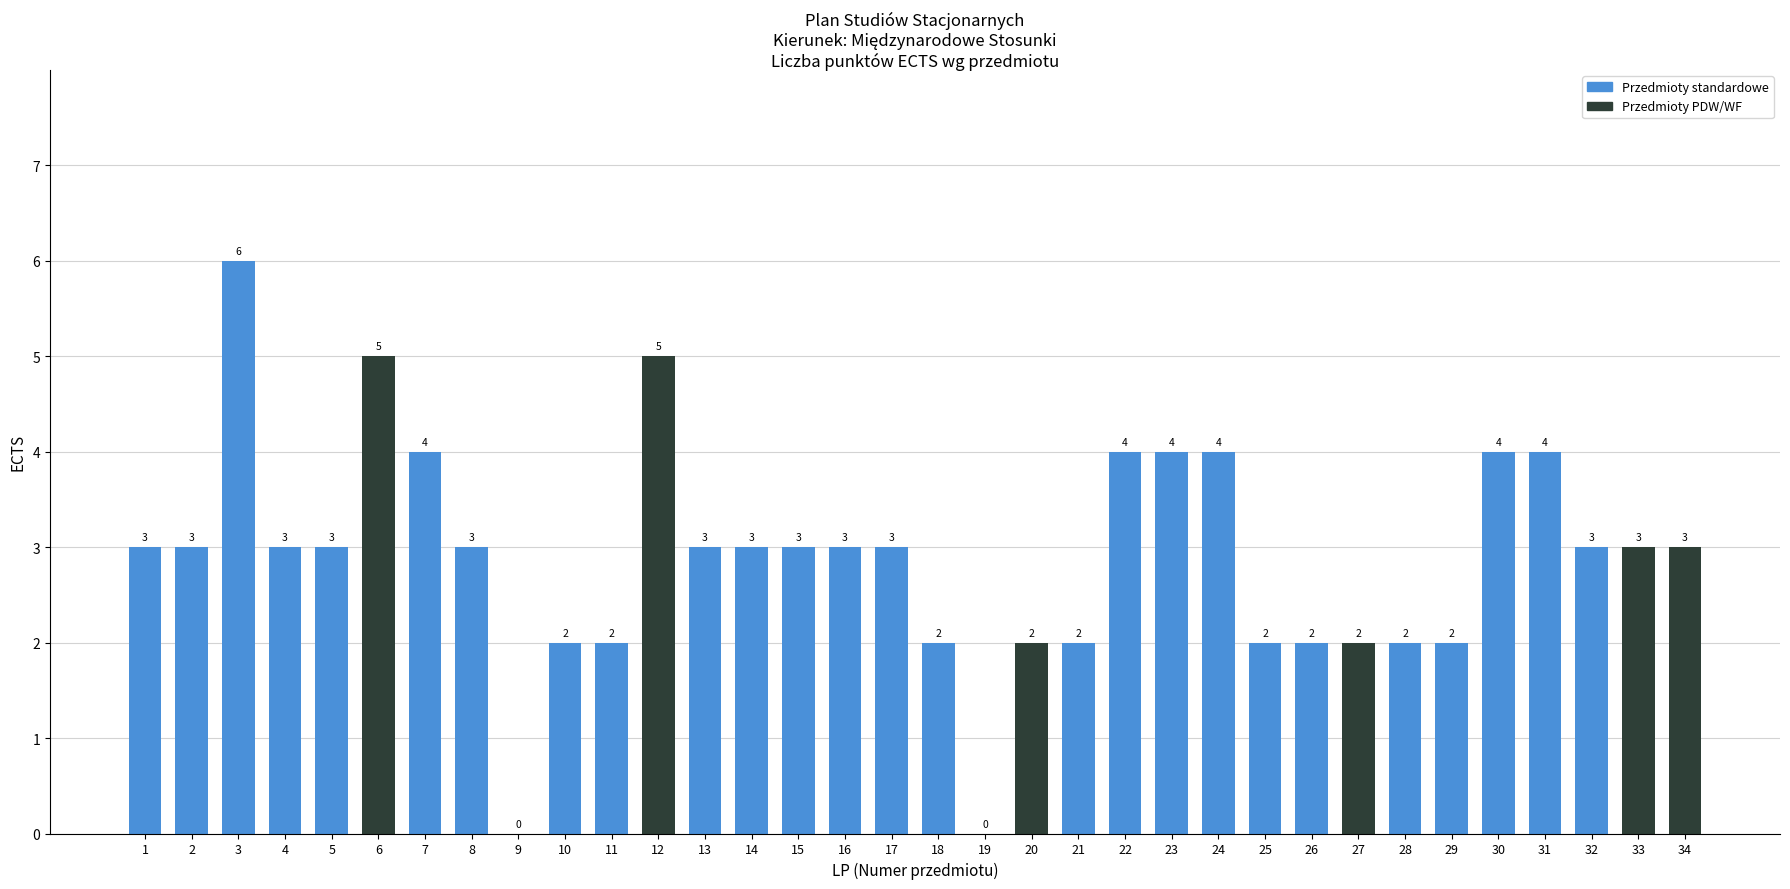

What is the sum of all values?

99